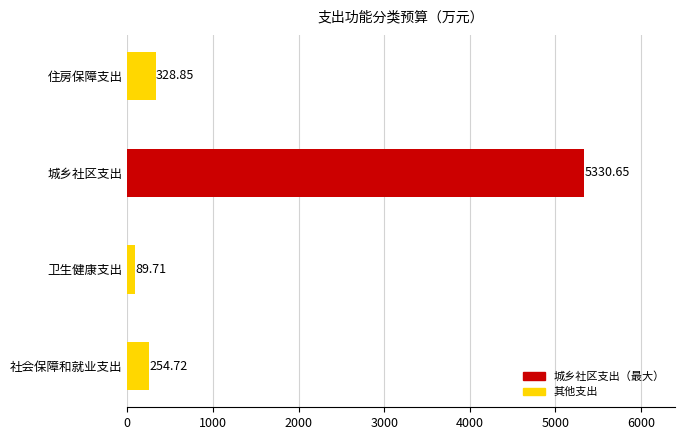

Where is the data nearest to the value 2710?

住房保障支出